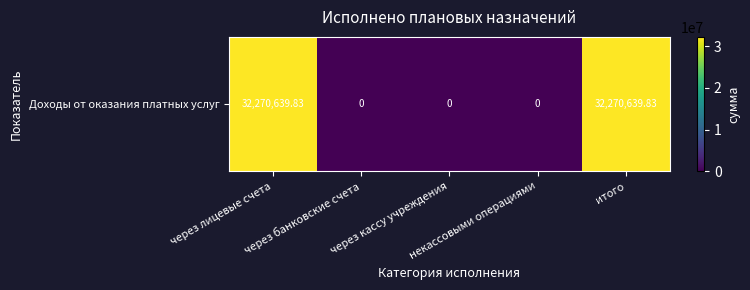

List the labels in order of value, largest first.

через лицевые счета, итого, через банковские счета, через кассу учреждения, некассовыми операциями